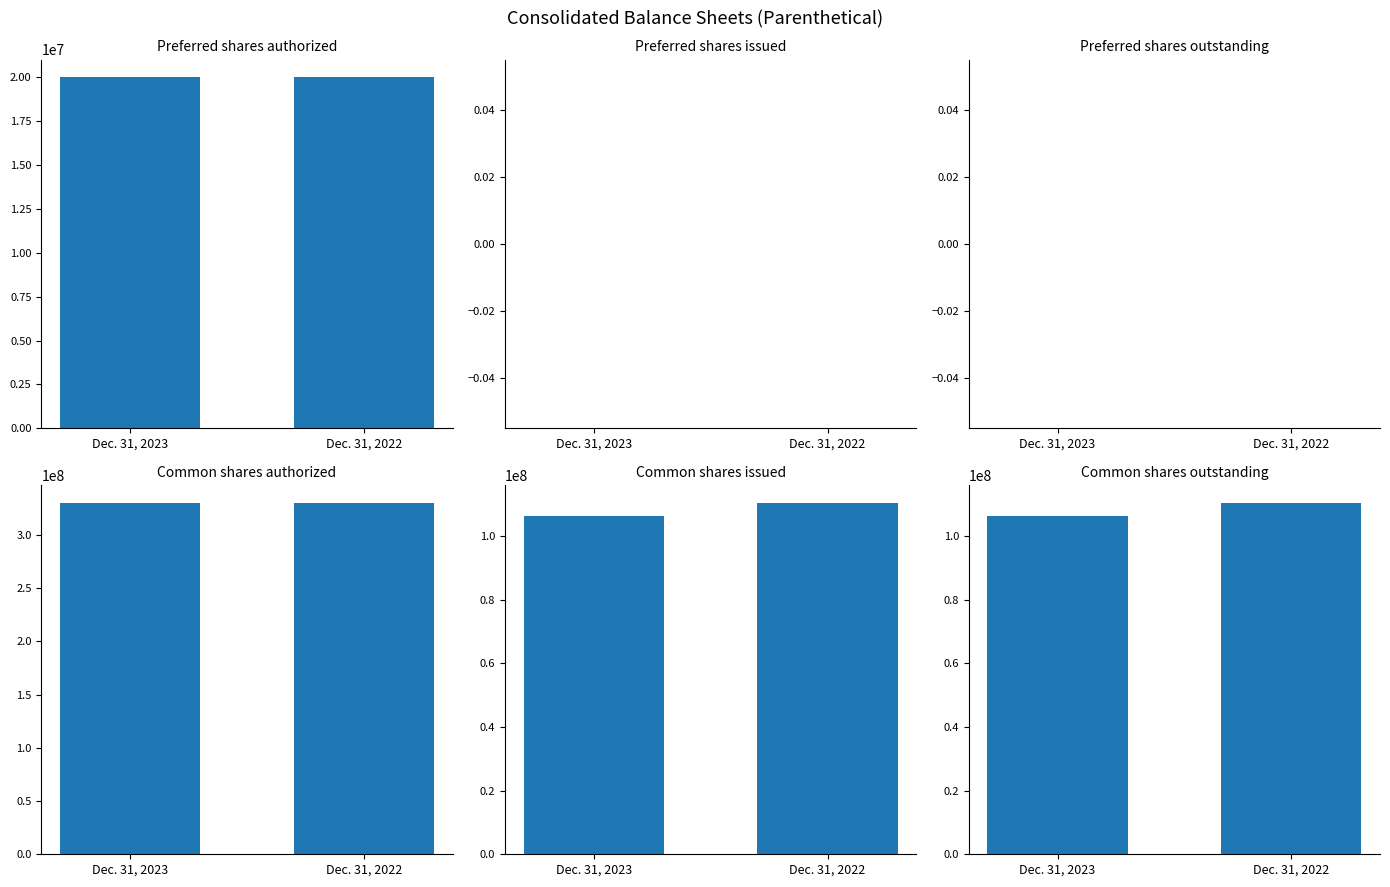

At Dec. 31, 2022, list the series in order from smallest to largest.

Preferred shares issued, Preferred shares outstanding, Preferred shares authorized, Common shares issued, Common shares outstanding, Common shares authorized